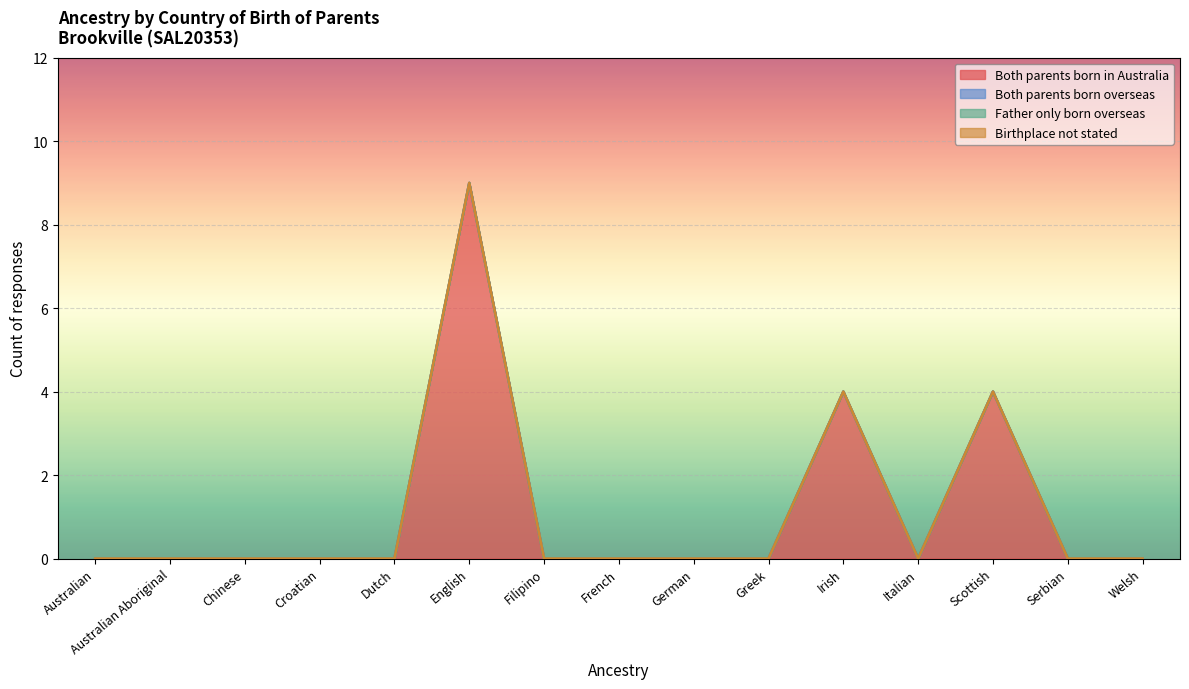

What is the greatest value displayed?

9